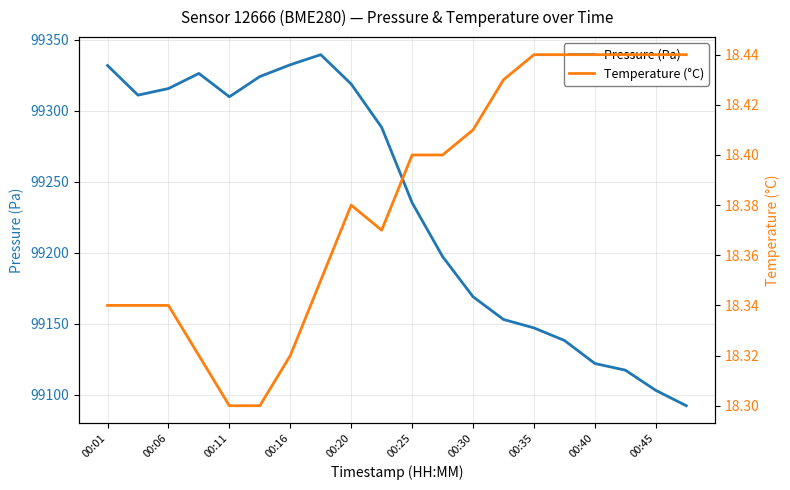

In Temperature (°C), how many points are higher than both neighbors (excluding endpoints)?

1